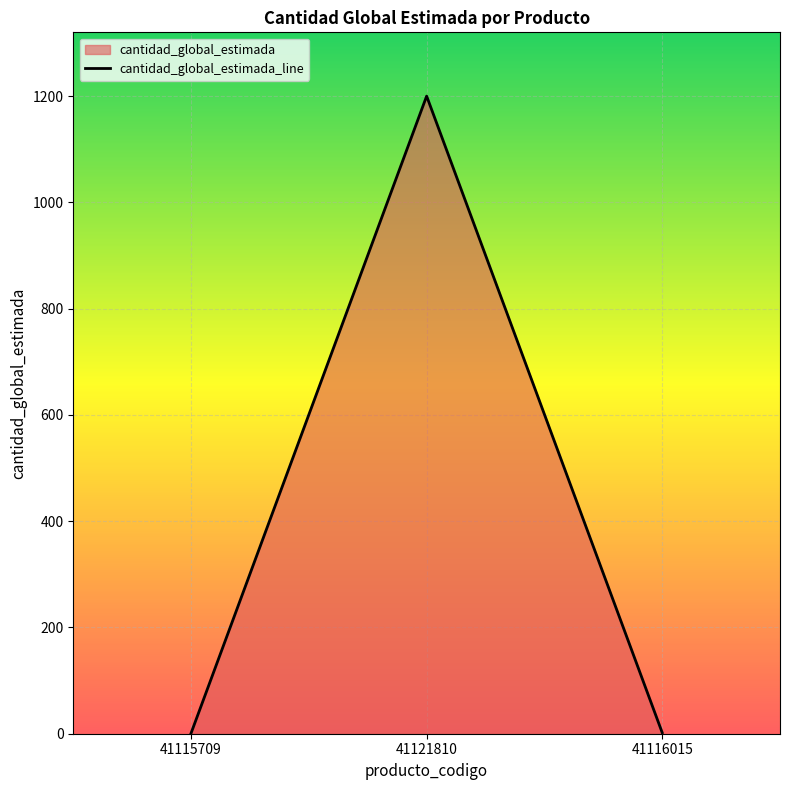

Rank the categories by value from highest to lowest.

41121810, 41116015, 41115709